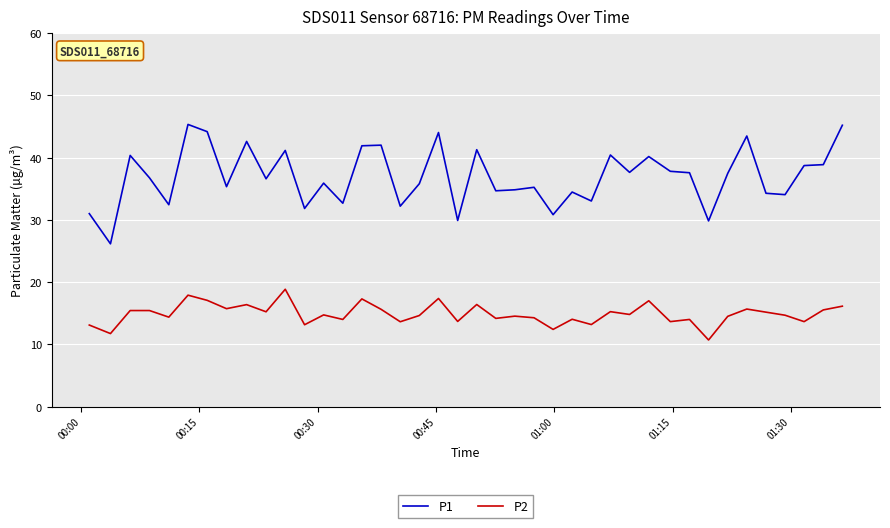

Is this an area chart (filled region under the line)?

No